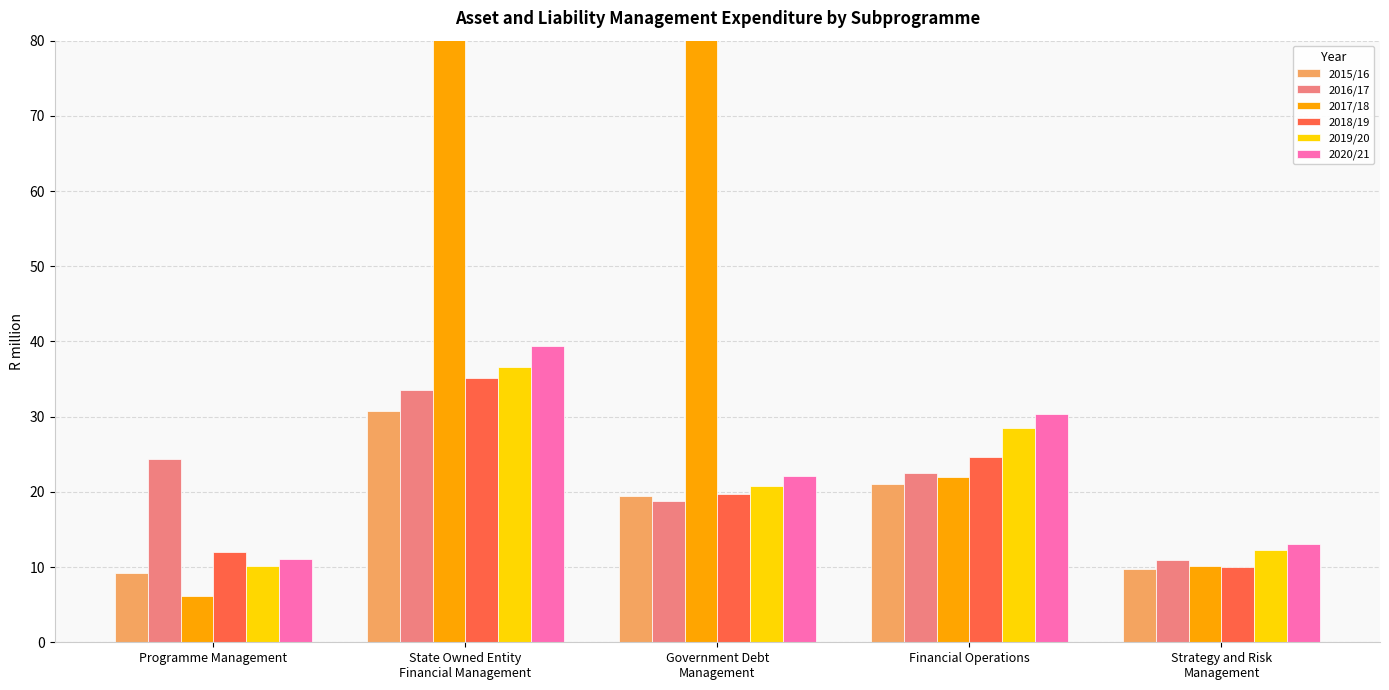

List the labels in order of 2020/21 value, smallest first.

Programme Management, Strategy and Risk
Management, Government Debt
Management, Financial Operations, State Owned Entity
Financial Management